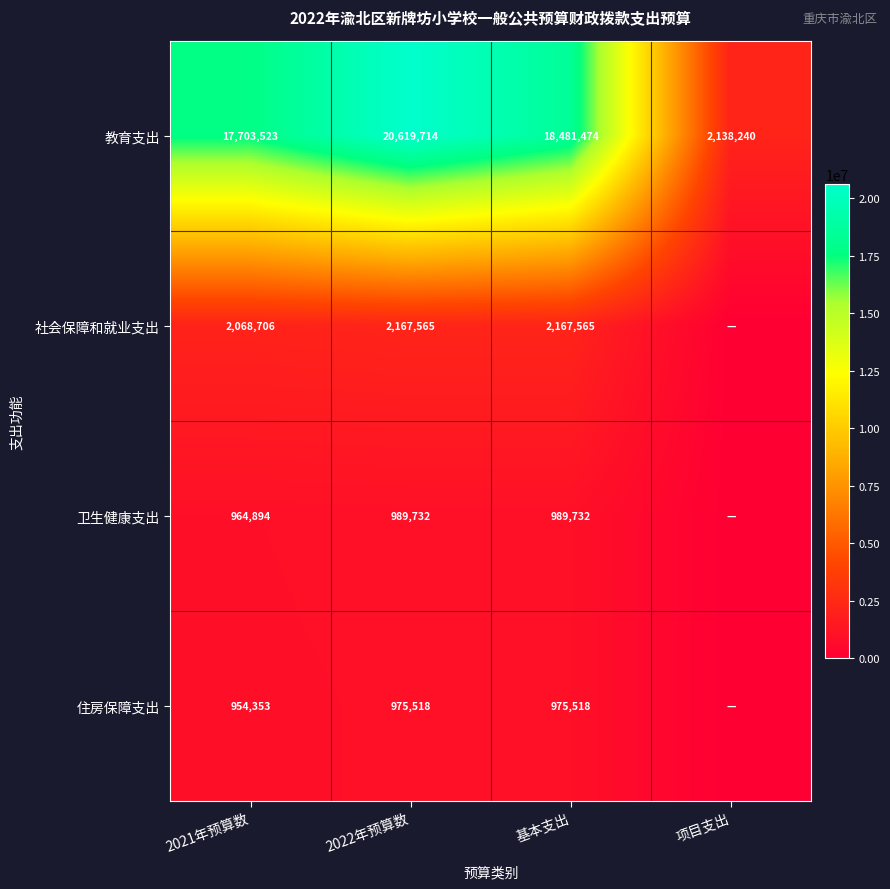

What is the sum of the 教育支出 values at 2022年预算数 and 项目支出?

22757954